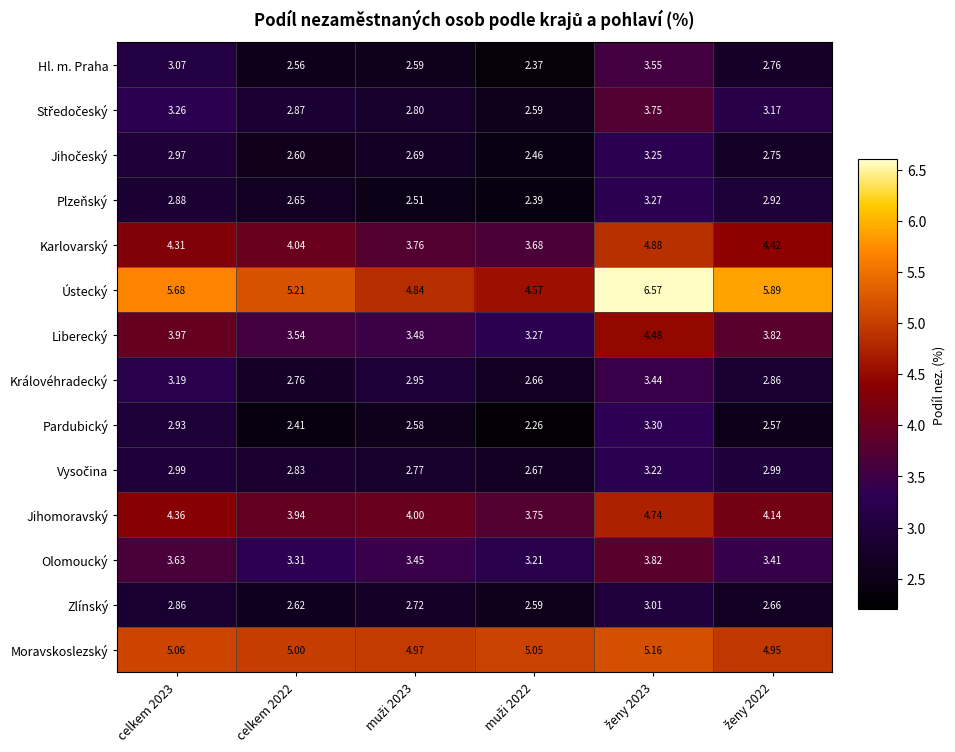

Which series has the largest total across all categories?

Ústecký